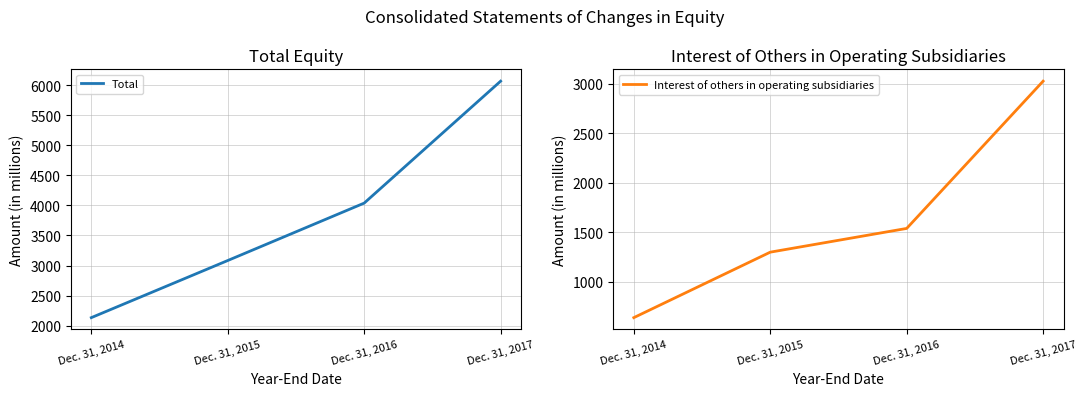

Which has a higher value, Dec. 31, 2017 or Dec. 31, 2015?

Dec. 31, 2017